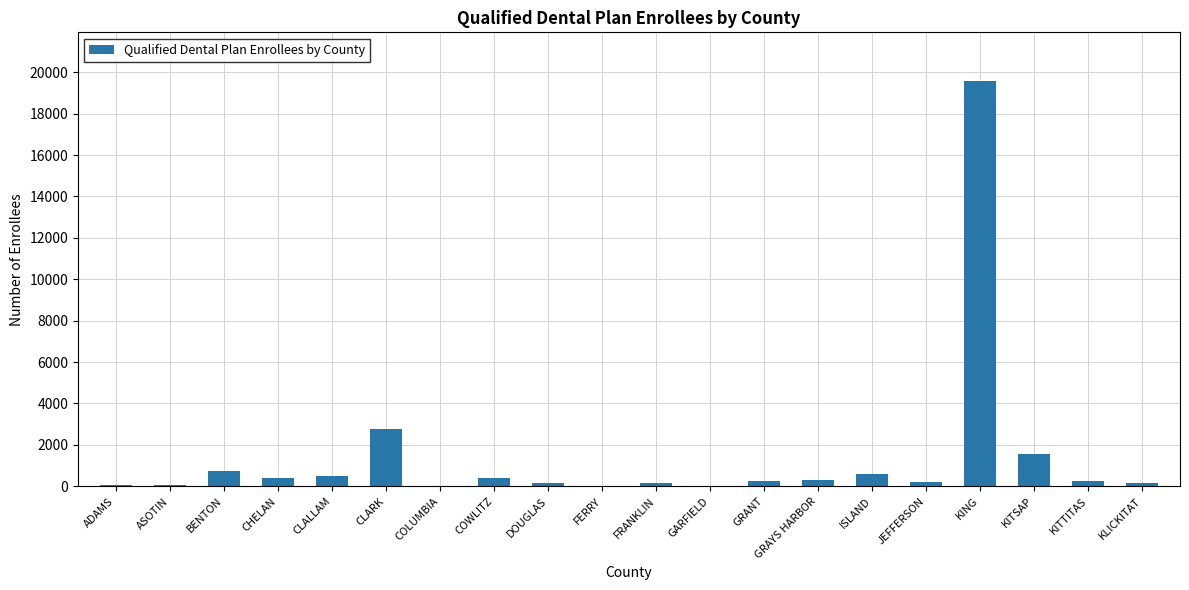

What is the ratio of the value at KING to the value at CLARK?

7.1